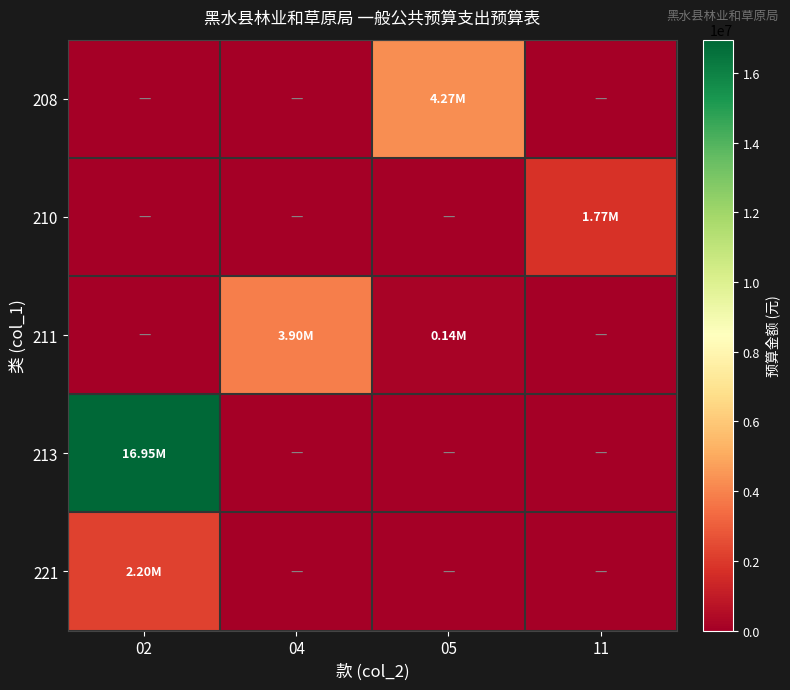

Reading right to left, list all the values displayed in this chart.

208: 11=0.0	05=4267540.0	04=0.0	02=0.0
210: 11=1772122.0	05=0.0	04=0.0	02=0.0
211: 11=0.0	05=140801.7	04=3900000.0	02=0.0
213: 11=0.0	05=0.0	04=0.0	02=16953821.2
221: 11=0.0	05=0.0	04=0.0	02=2200226.0